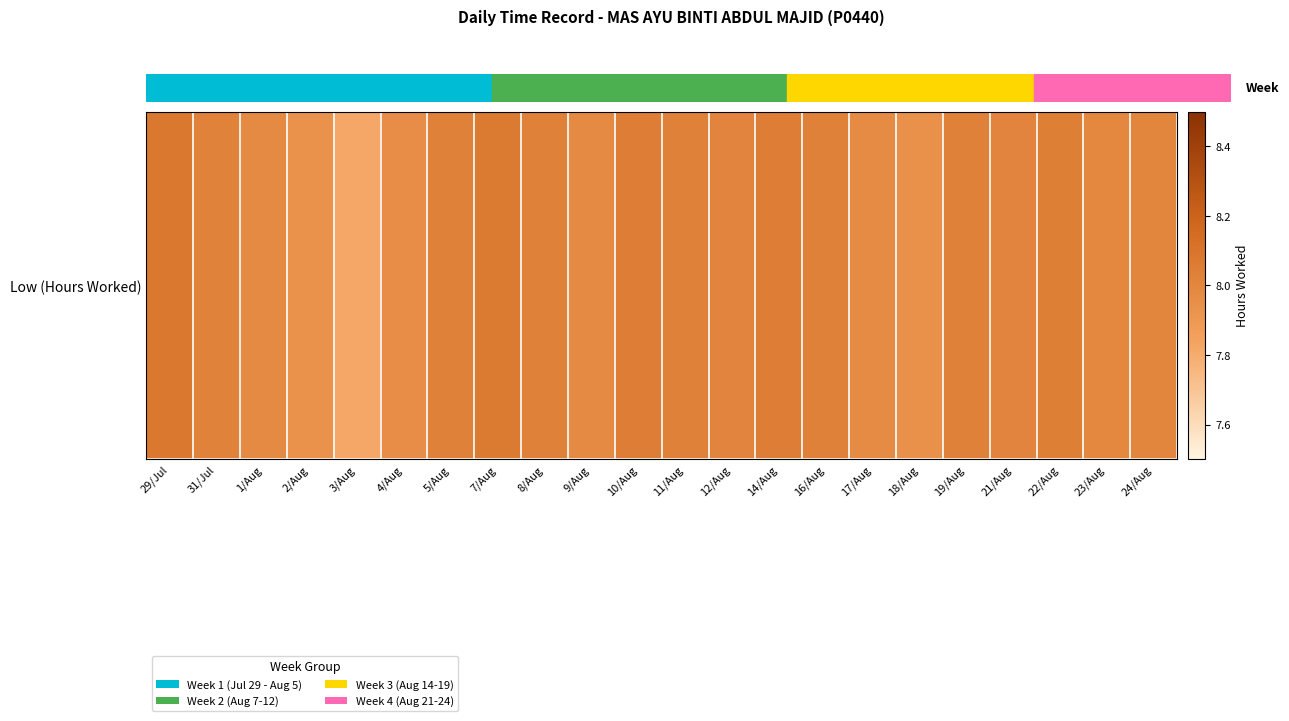

How many values are below 8?

8